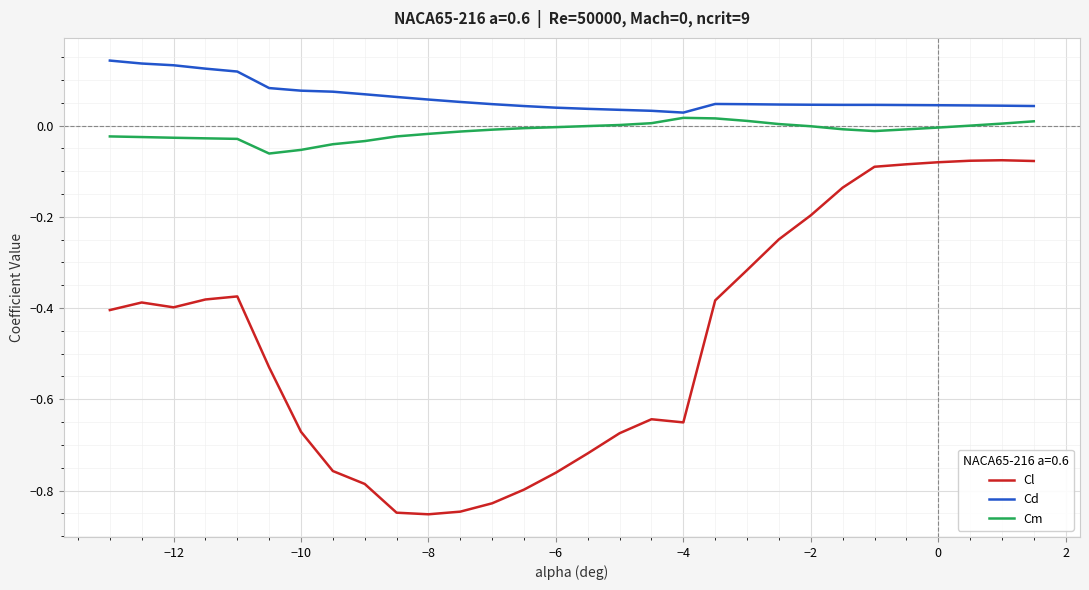

What is the difference between the maximum and minimum values in the Cl series?

0.8